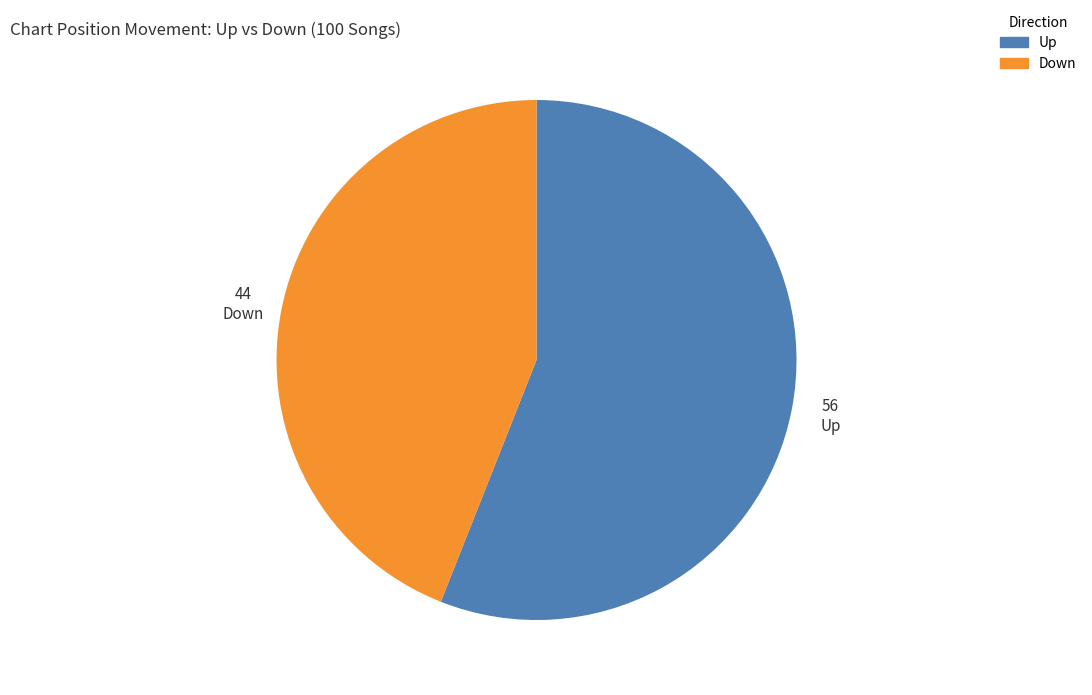

Is there any slice that represents more than half of the pie?

Yes